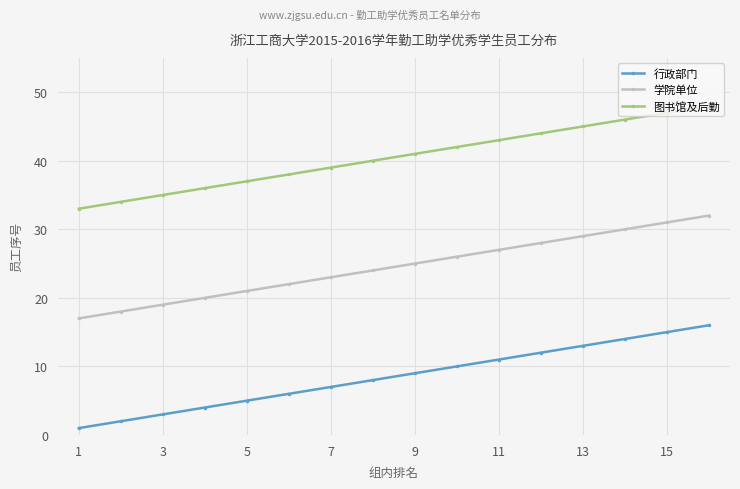

True or false: 学院单位 and 行政部门 intersect in this chart.

False